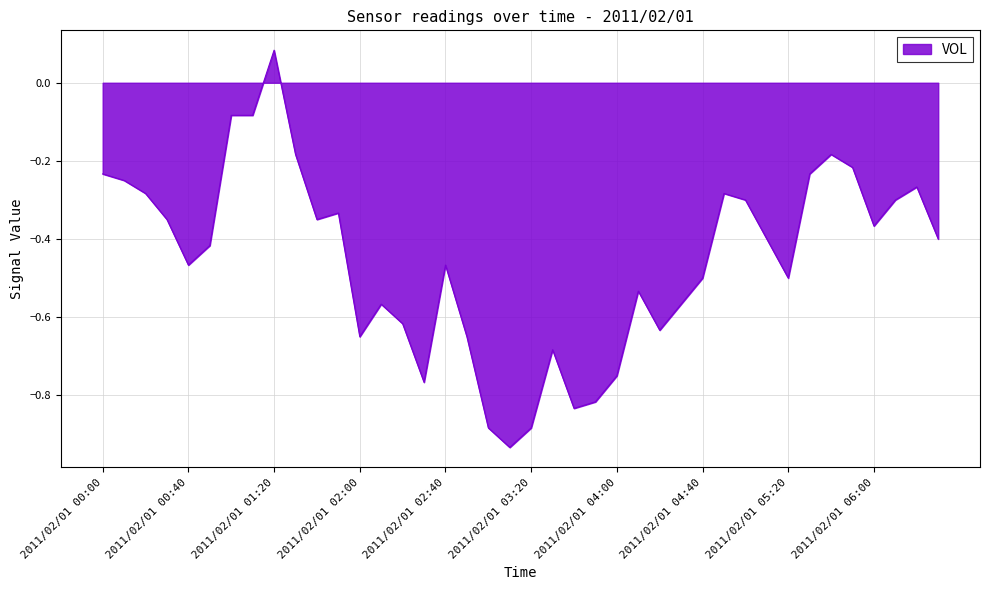

What is the difference between the maximum and minimum values?

1.0